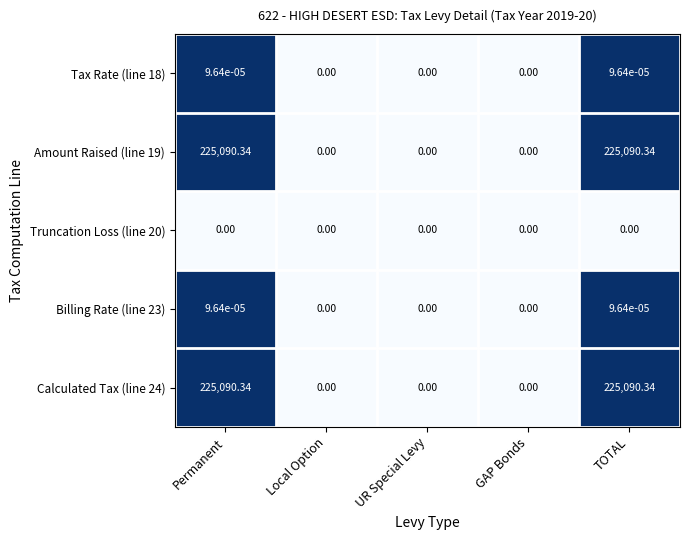

How many categories are shown in the chart?

5